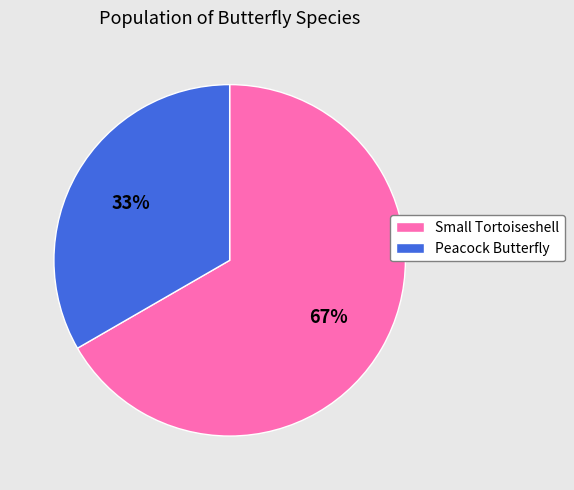

Which slice is the smallest?

Peacock Butterfly